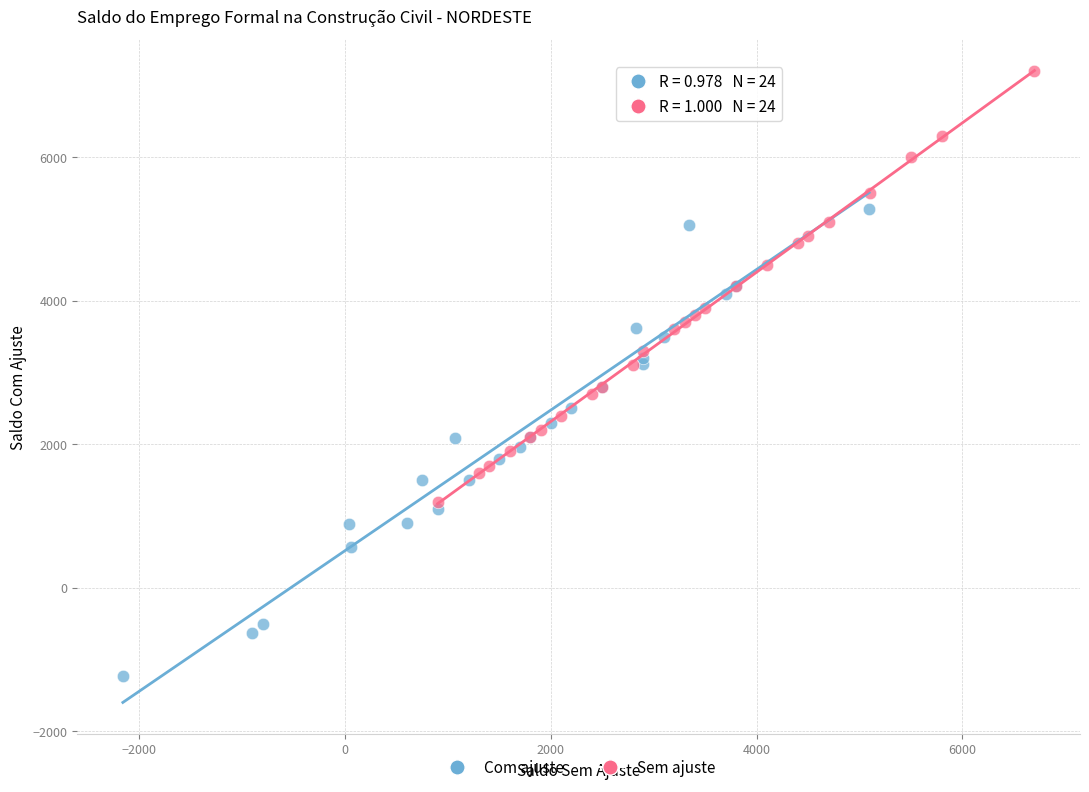

Which series reaches the minimum Y coordinate?

Com ajuste